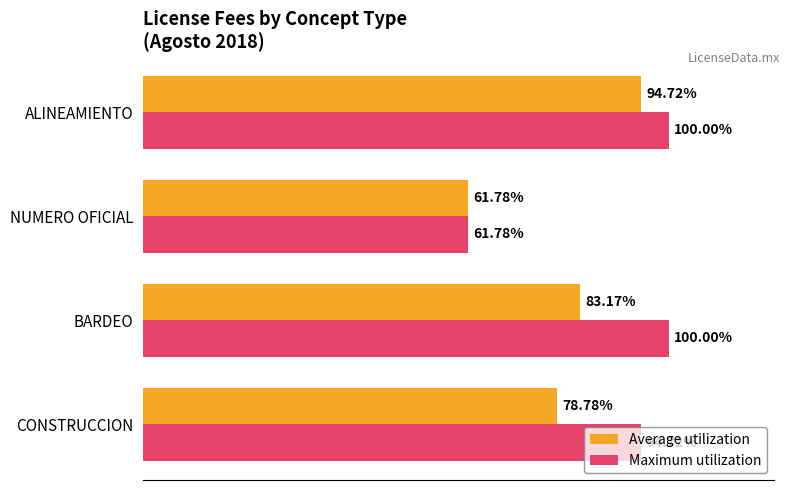

List the labels in order of Average utilization value, largest first.

ALINEAMIENTO, BARDEO, CONSTRUCCION, NUMERO OFICIAL